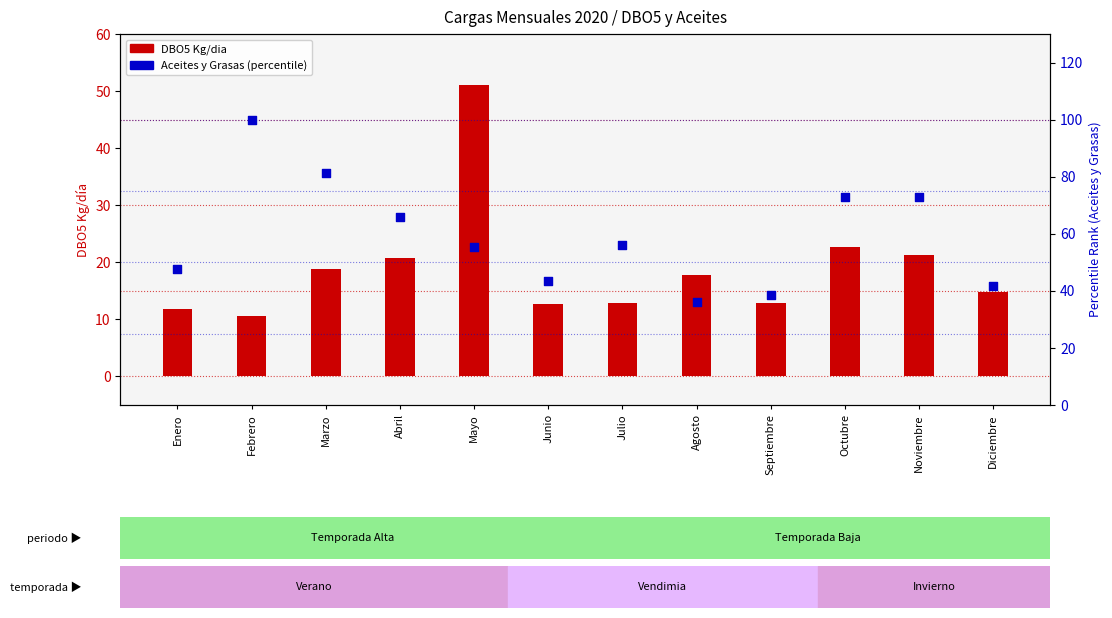

Which series has the largest Y range (max minus min)?

Aceites y Grasas (percentile)